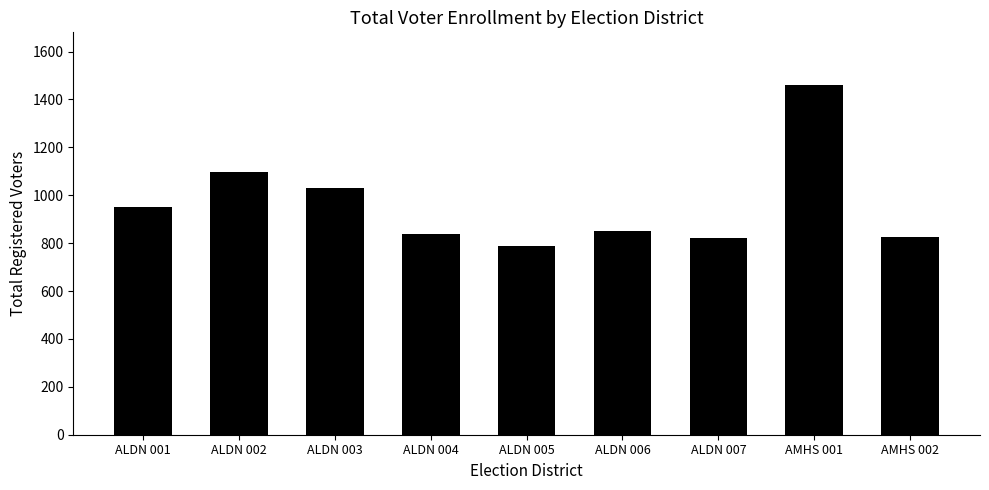

What position from the right is ALDN 004?

6